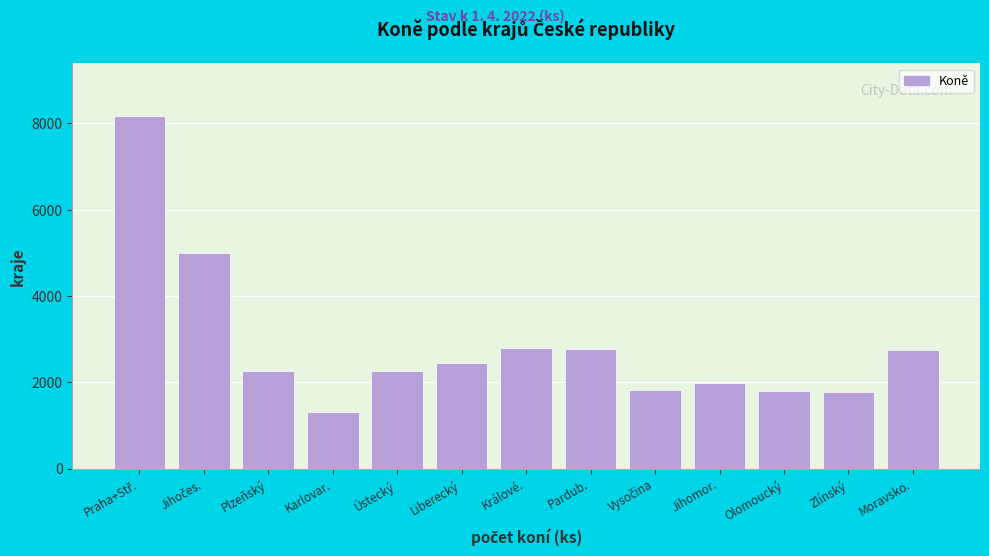

What is the value of the 1st bar from the left?

8162